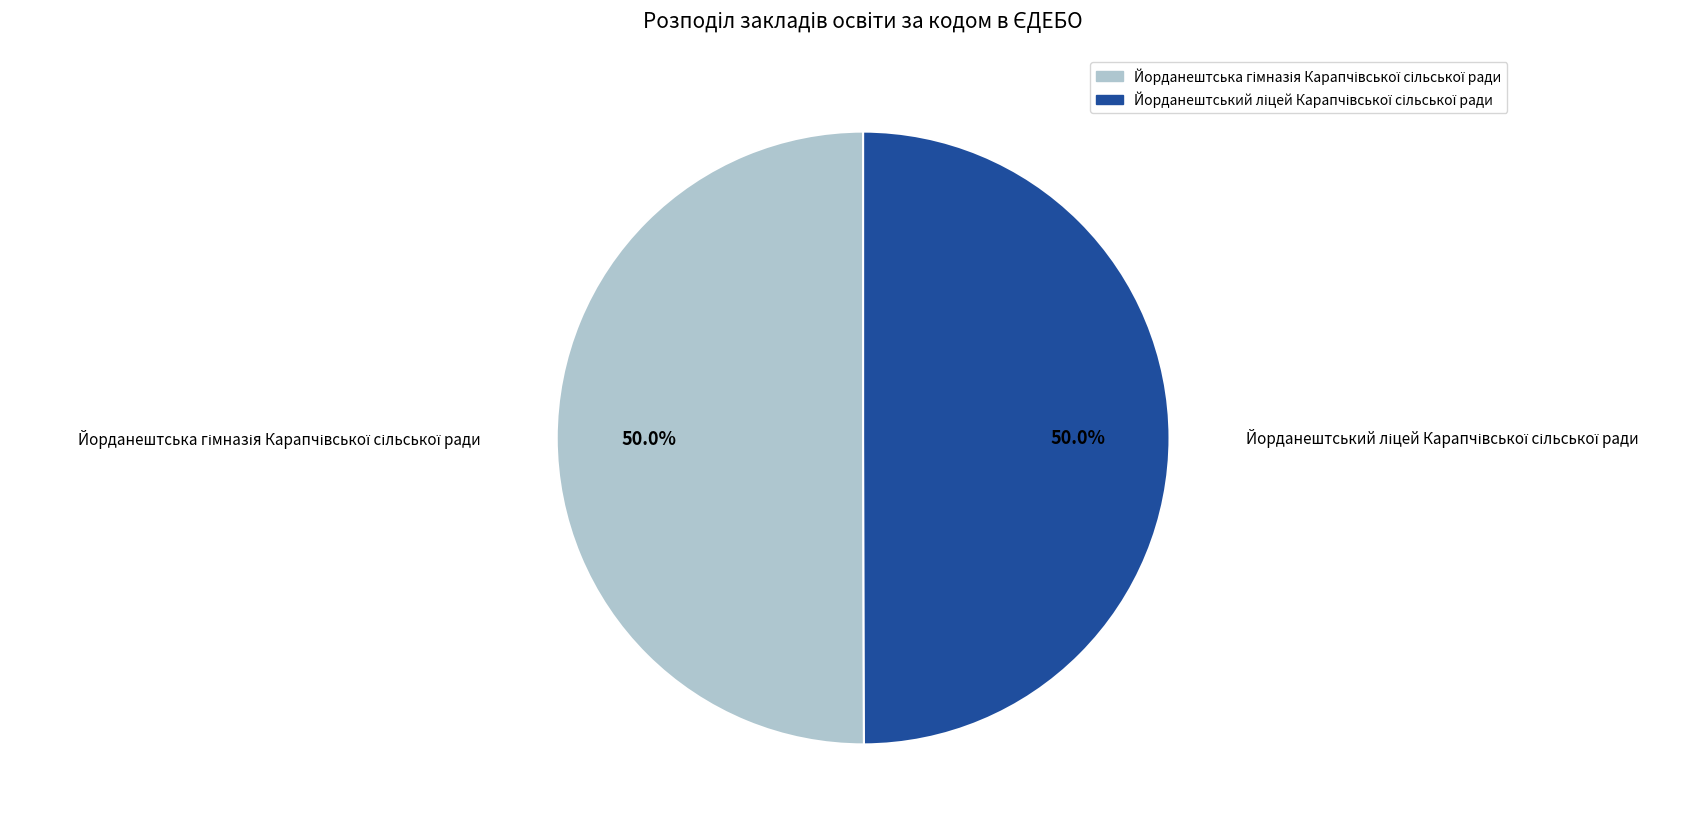

To the nearest percent, what is the combined percentage of Йорданештська гімназія Карапчівської сільської ради and Йорданештський ліцей Карапчівської сільської ради?

100%